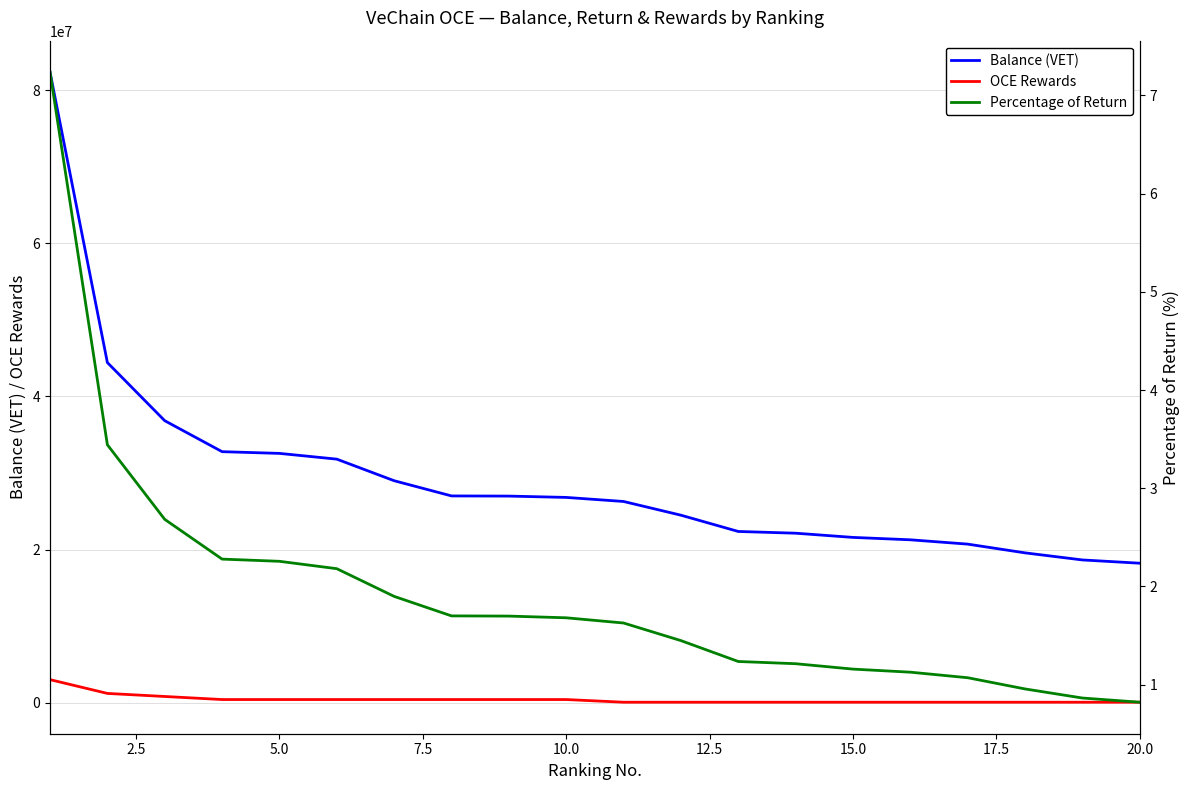

What is the greatest value displayed?

82371823.7